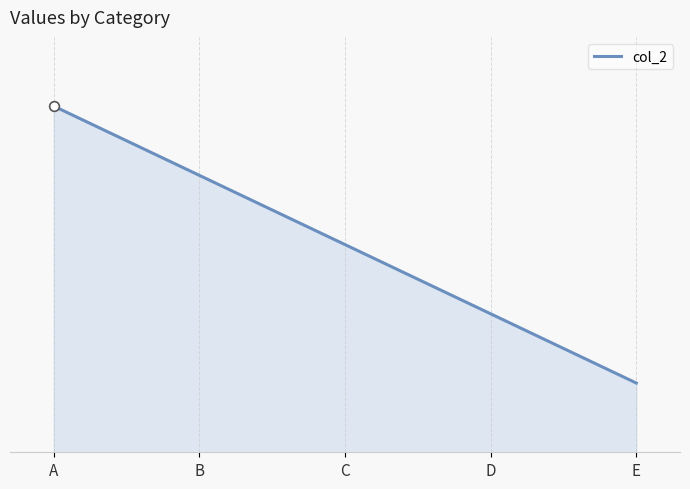

At which label is the value closest to 6?

C